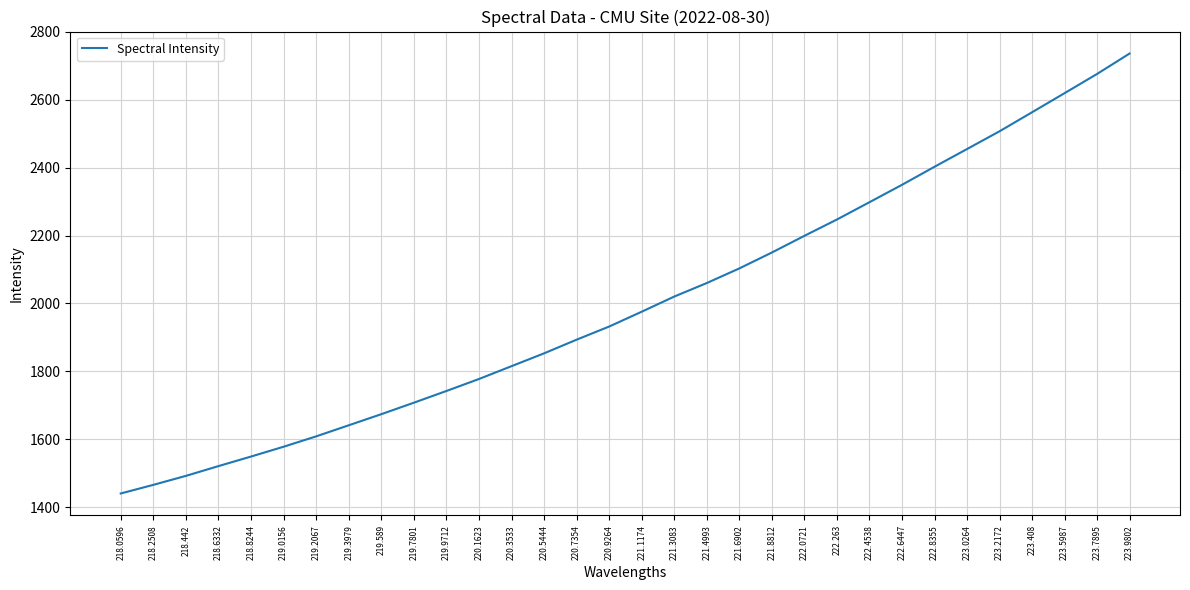

Approximately how many times larger is the value at 223.2172 compared to 221.3083?

1.2